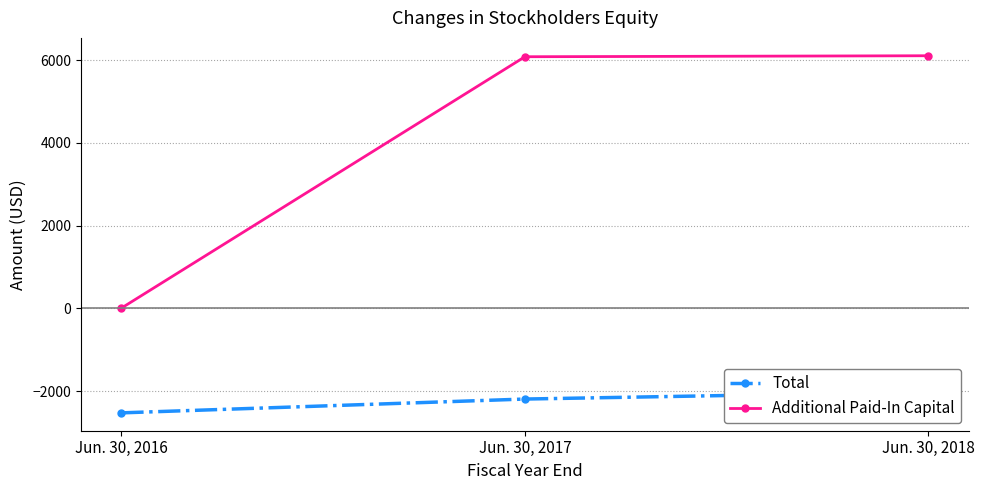

Rank the series by their average value, from highest to lowest.

Additional Paid-In Capital, Total